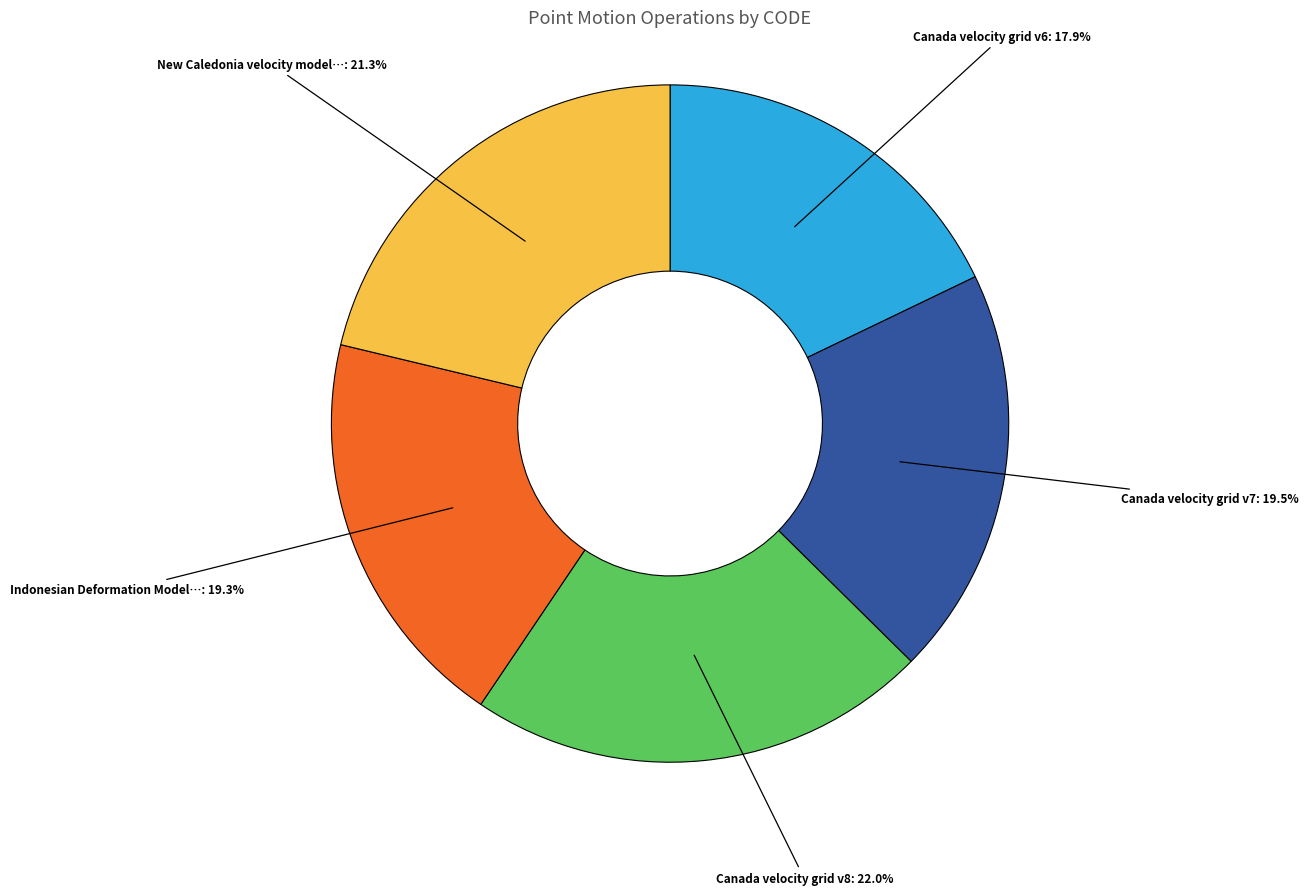

Is there a majority slice in this chart?

No